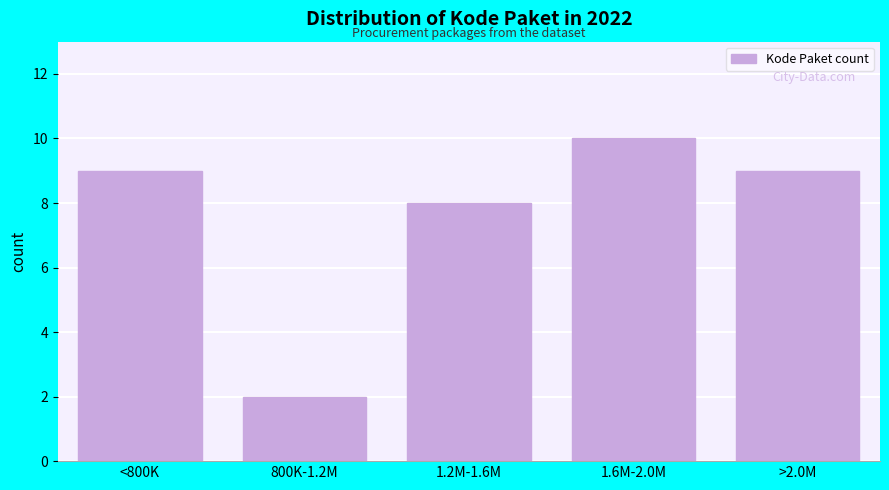

Reading right to left, transcribe all the data shown in this chart.

>2.0M=9	1.6M-2.0M=10	1.2M-1.6M=8	800K-1.2M=2	<800K=9